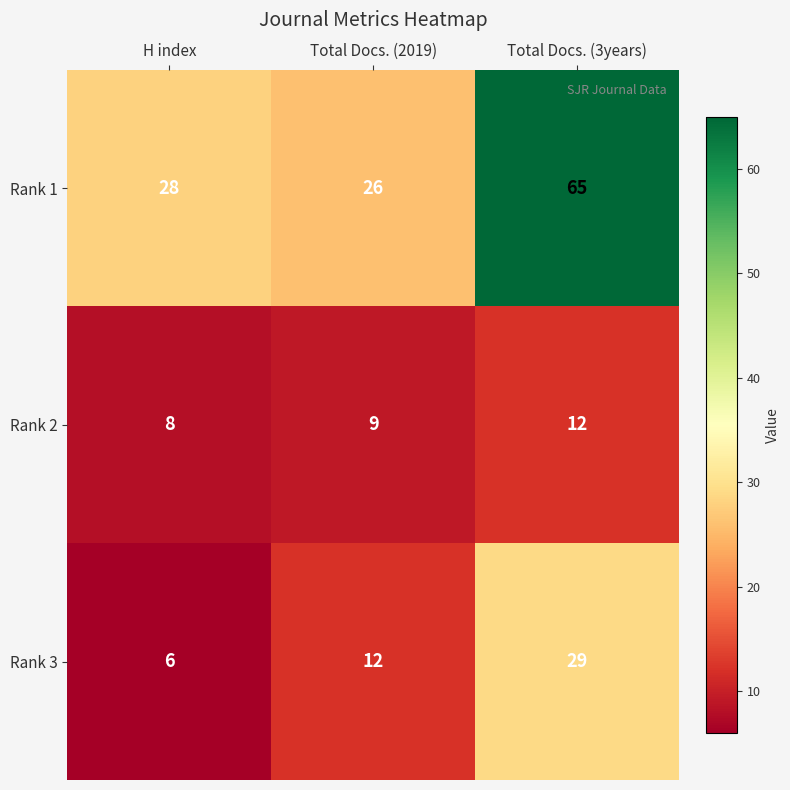

What is the spread (max minus min) of values at Total Docs. (3years)?

53